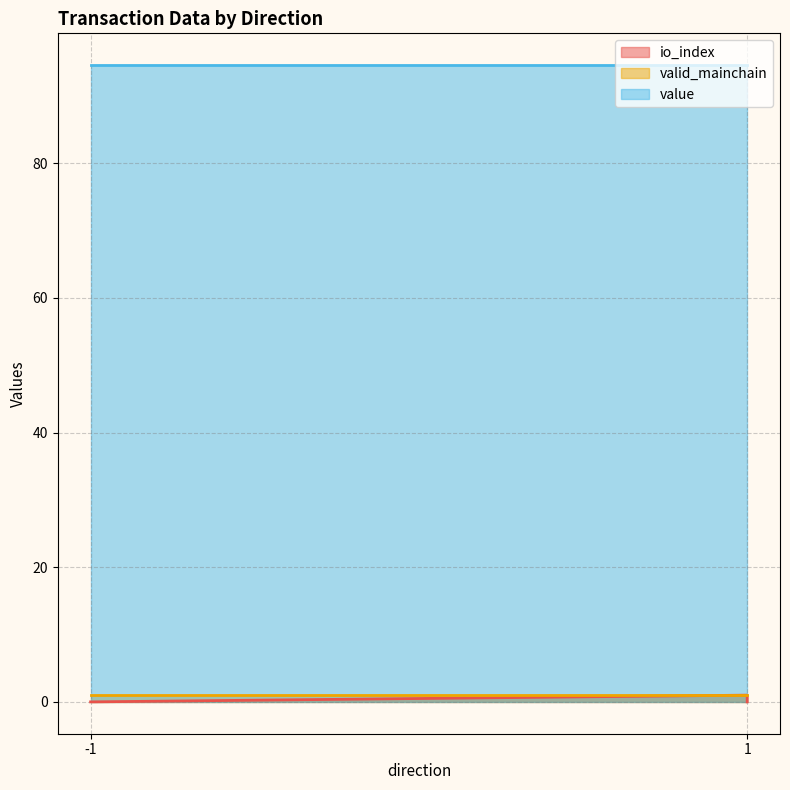

True or false: value and valid_mainchain intersect in this chart.

False